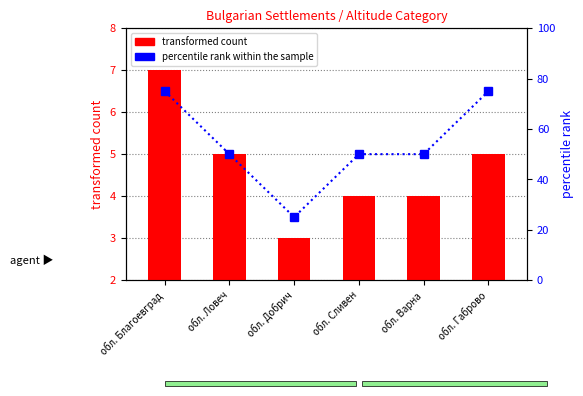

What is the value of the transformed count bar at the 6th from the left?

5